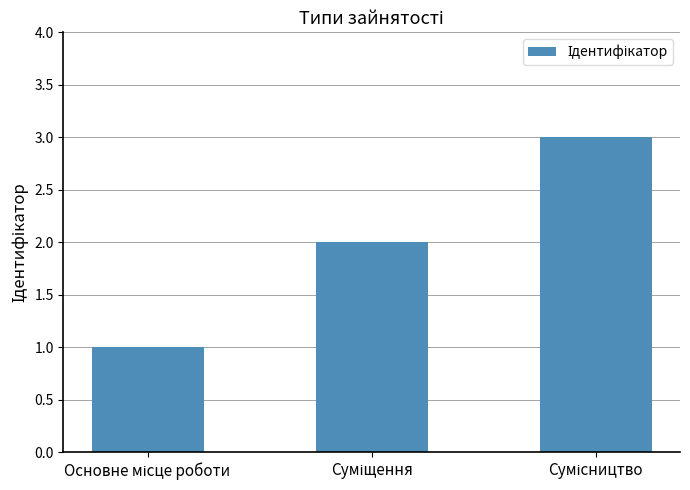

What is the maximum value shown in the chart?

3